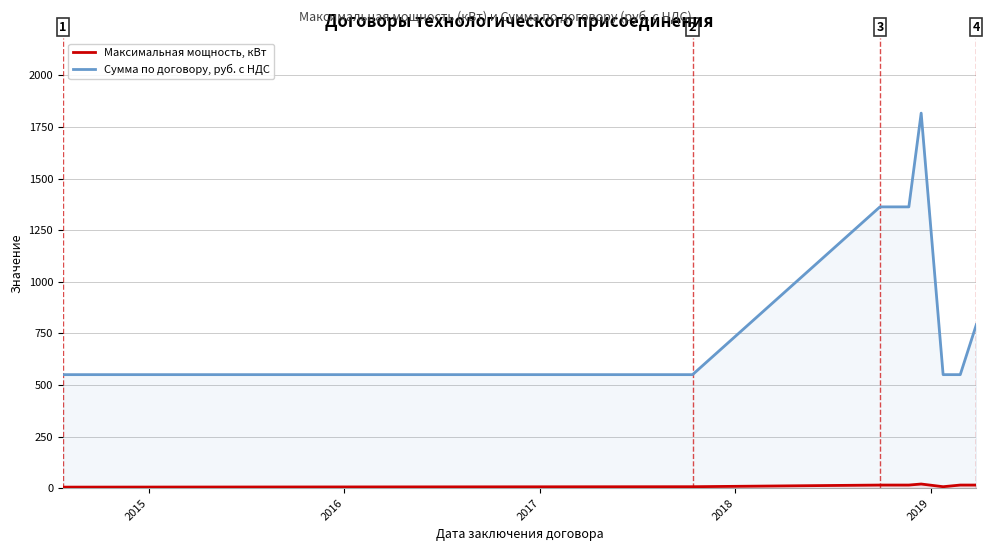

Which series has the largest total across all categories?

Сумма по договору, руб. с НДС